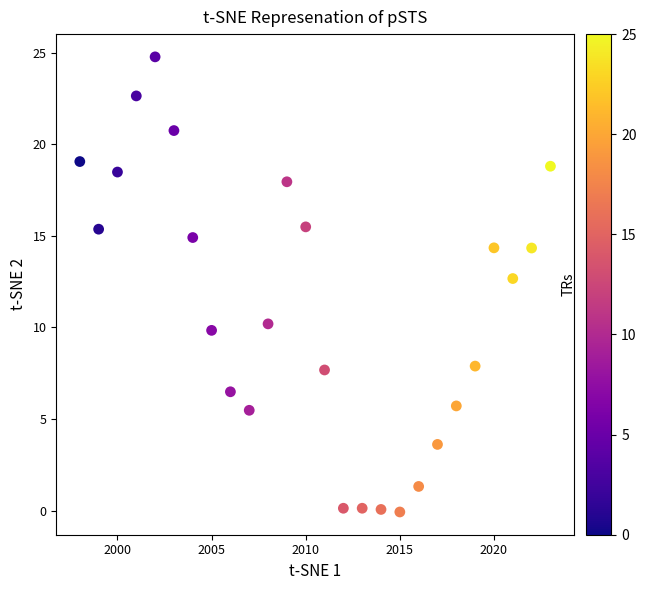

What Y value in the scatter plot is closest to 12?

12.7